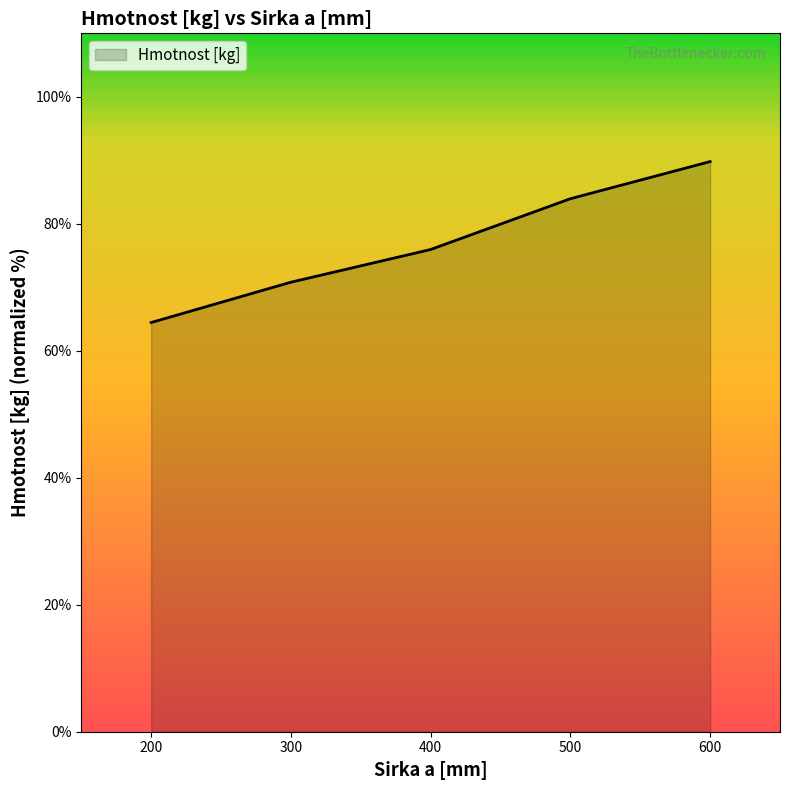

True or false: the data shows 70.8 at 300.

True